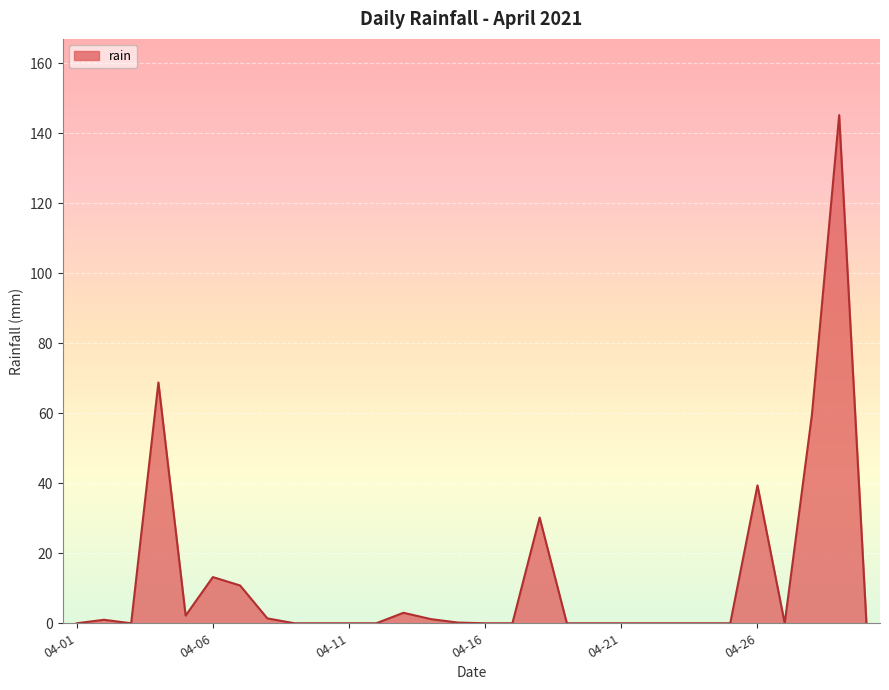

Does the chart have visible grid lines?

Yes